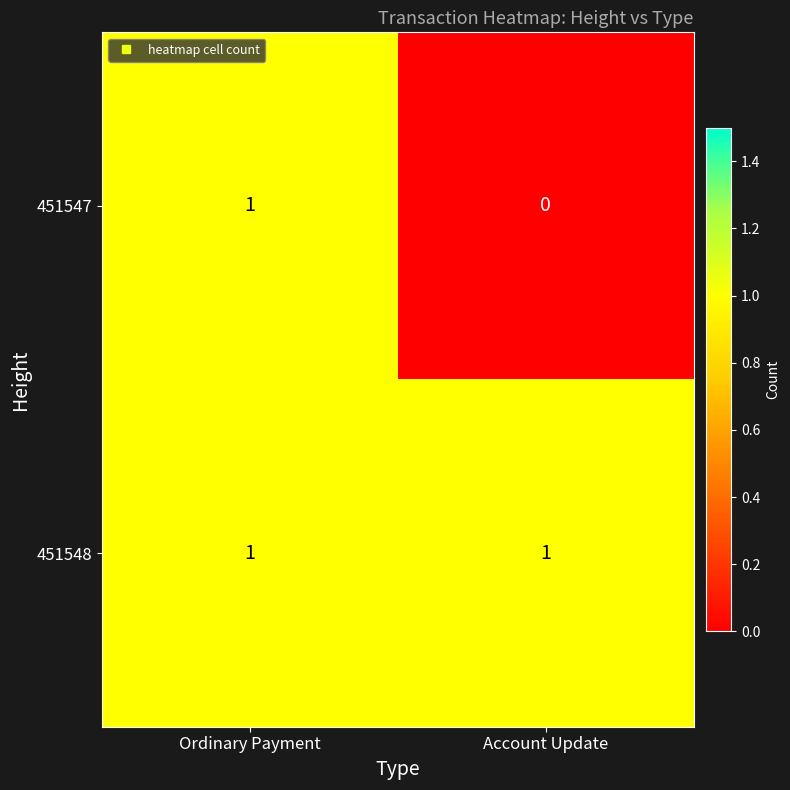

Which series has the widest spread of values?

451547